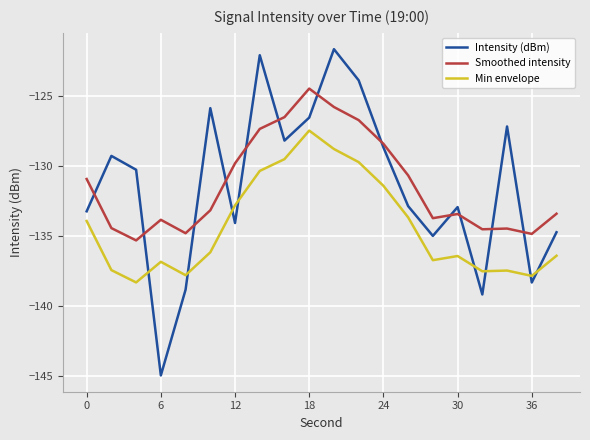

What is the minimum value for Intensity (dBm)?

-145.0